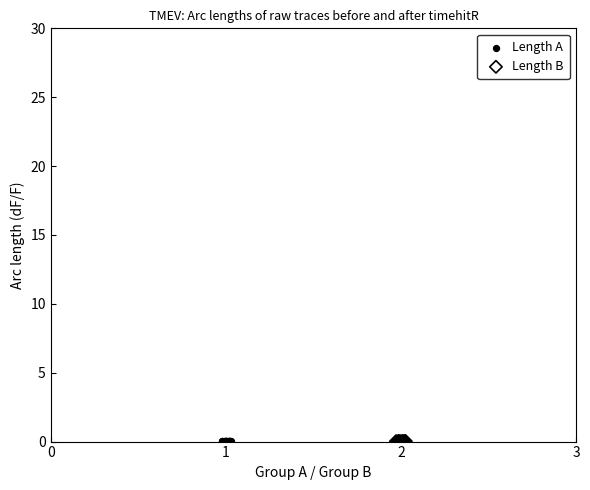

Which series has the widest spread of Y values?

Length B